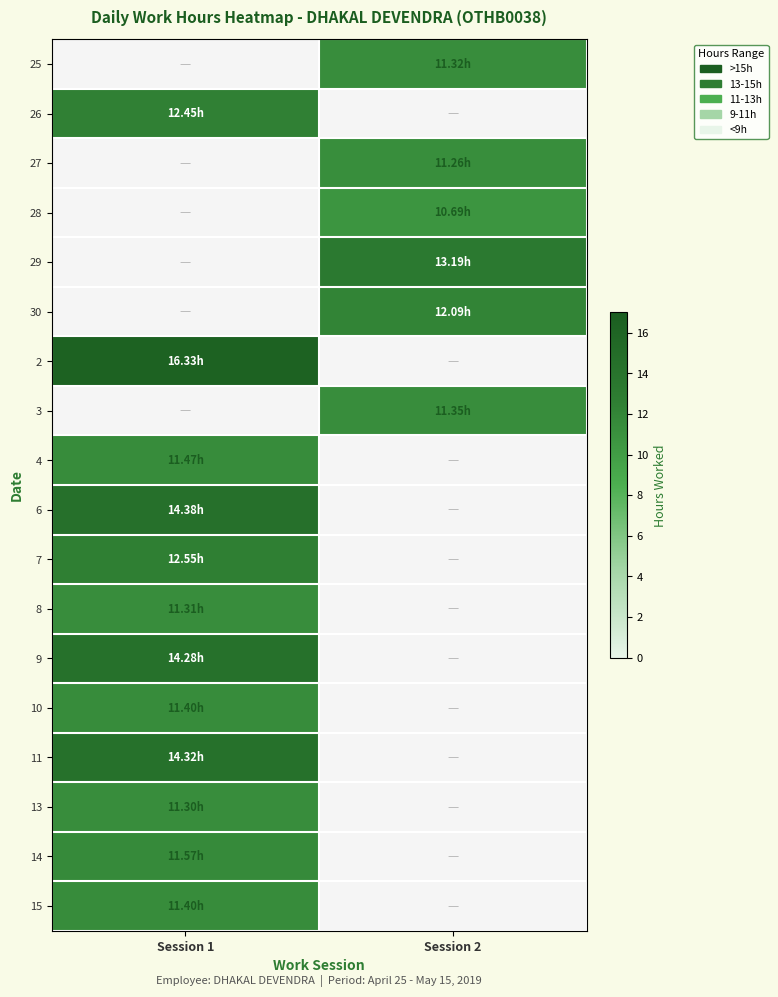

List the labels in order of 3 value, largest first.

Session 1, Session 2